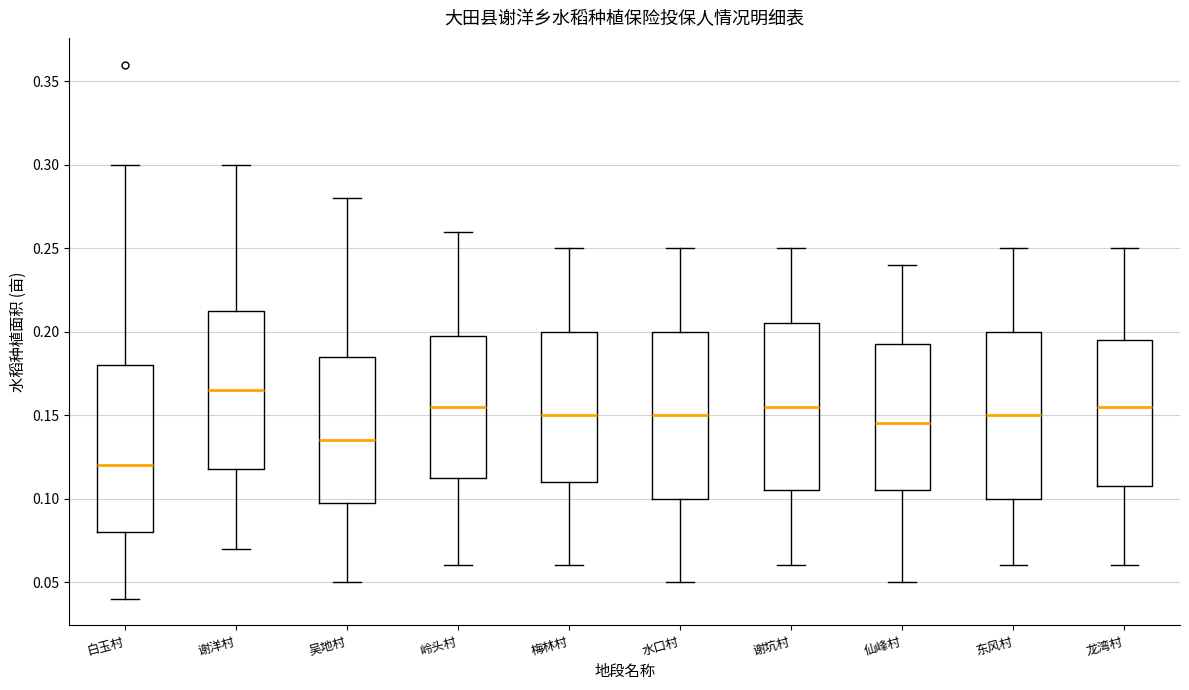

Reading left to right, read every box against the y-axis: the position of its median line, the range the box covers, and the ends of its whiskers. The values are not printed on the chart, so give them approximately, as read against the axis.

白玉村: median 0.120, box 0.080 to 0.180, whiskers 0.040 to 0.300
谢洋村: median 0.165, box 0.120 to 0.215, whiskers 0.070 to 0.300
吴地村: median 0.135, box 0.100 to 0.185, whiskers 0.050 to 0.280
岭头村: median 0.155, box 0.115 to 0.200, whiskers 0.060 to 0.260
梅林村: median 0.150, box 0.110 to 0.200, whiskers 0.060 to 0.250
水口村: median 0.150, box 0.100 to 0.200, whiskers 0.050 to 0.250
谢坑村: median 0.155, box 0.105 to 0.205, whiskers 0.060 to 0.250
仙峰村: median 0.145, box 0.105 to 0.195, whiskers 0.050 to 0.240
东风村: median 0.150, box 0.100 to 0.200, whiskers 0.060 to 0.250
龙湾村: median 0.155, box 0.110 to 0.195, whiskers 0.060 to 0.250